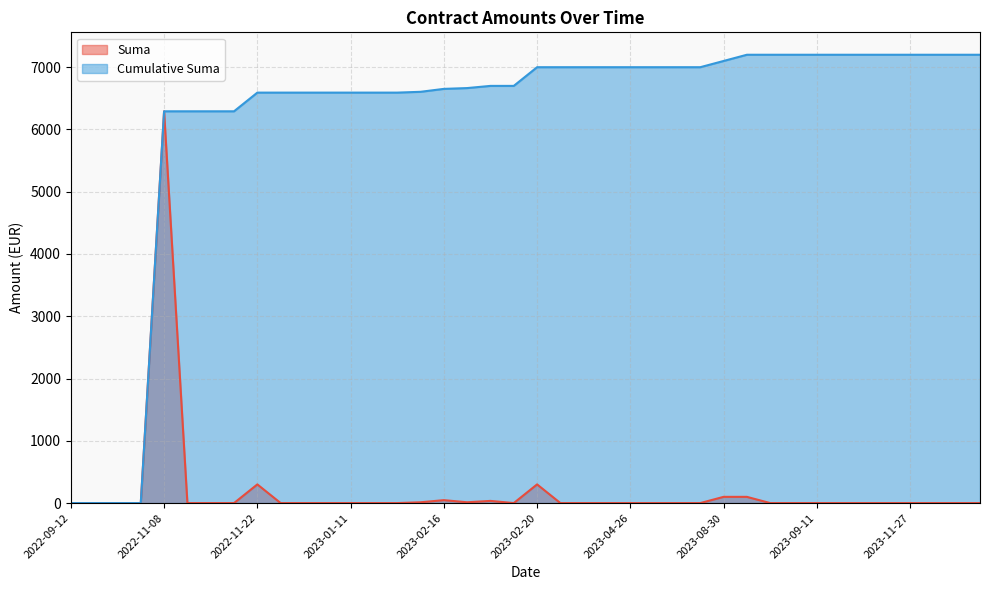

True or false: Cumulative Suma and Suma intersect in this chart.

False